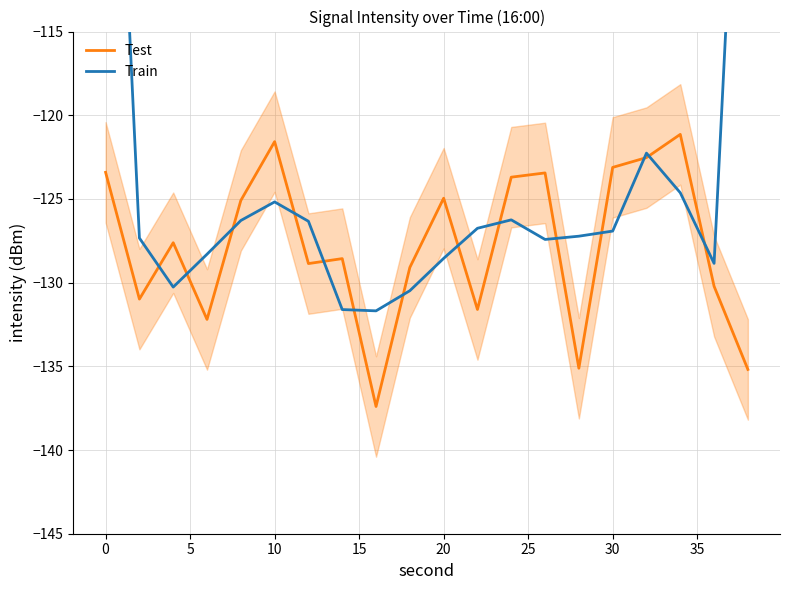

In Train, how many points are higher than both neighbors (excluding endpoints)?

3